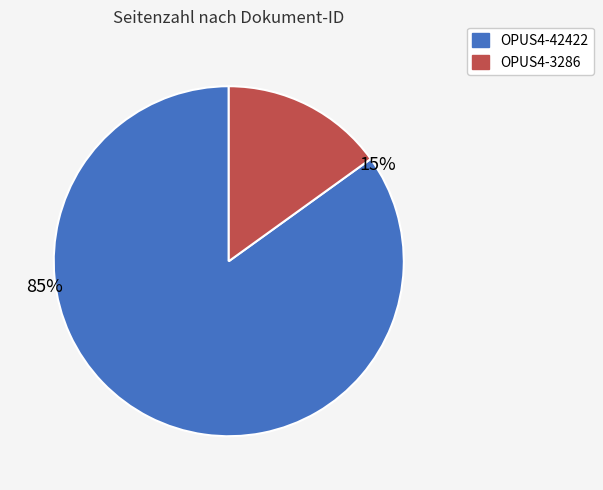

Which has a higher value, OPUS4-3286 or OPUS4-42422?

OPUS4-42422